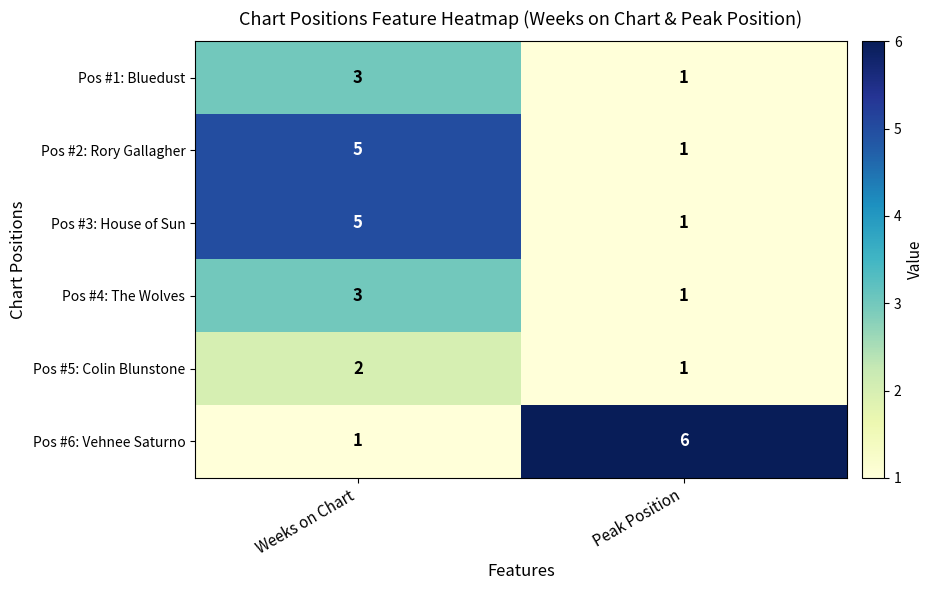

Reading left to right, extract all data points from this chart.

Pos #1: Bluedust: 3	1
Pos #2: Rory Gallagher: 5	1
Pos #3: House of Sun: 5	1
Pos #4: The Wolves: 3	1
Pos #5: Colin Blunstone: 2	1
Pos #6: Vehnee Saturno: 1	6